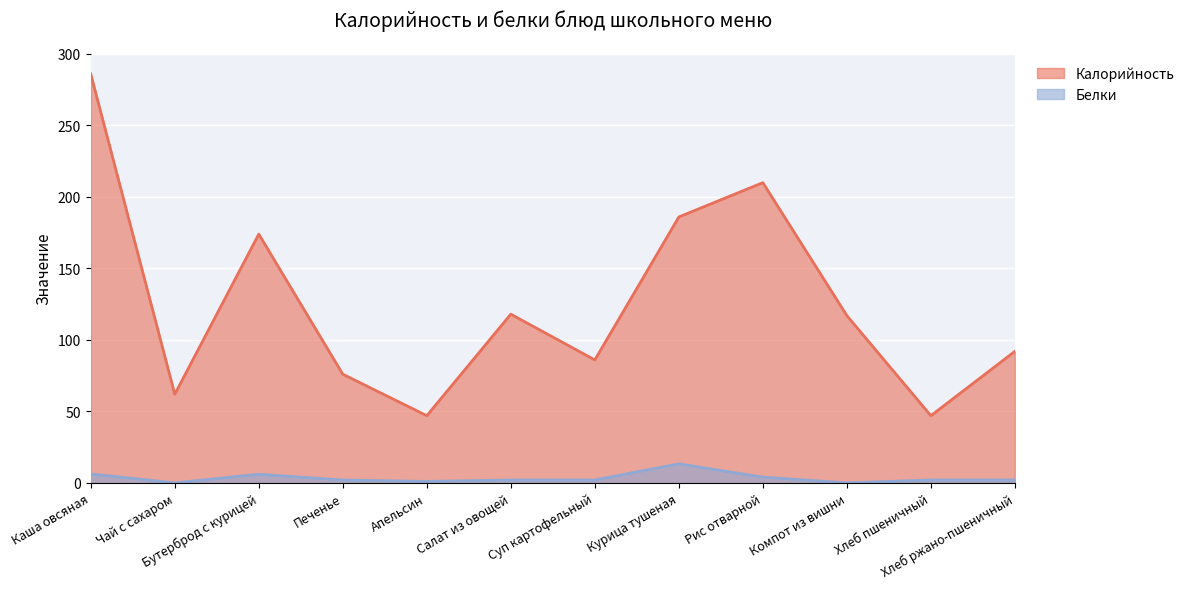

At which category does Белки reach its first local peak?

Бутерброд с курицей